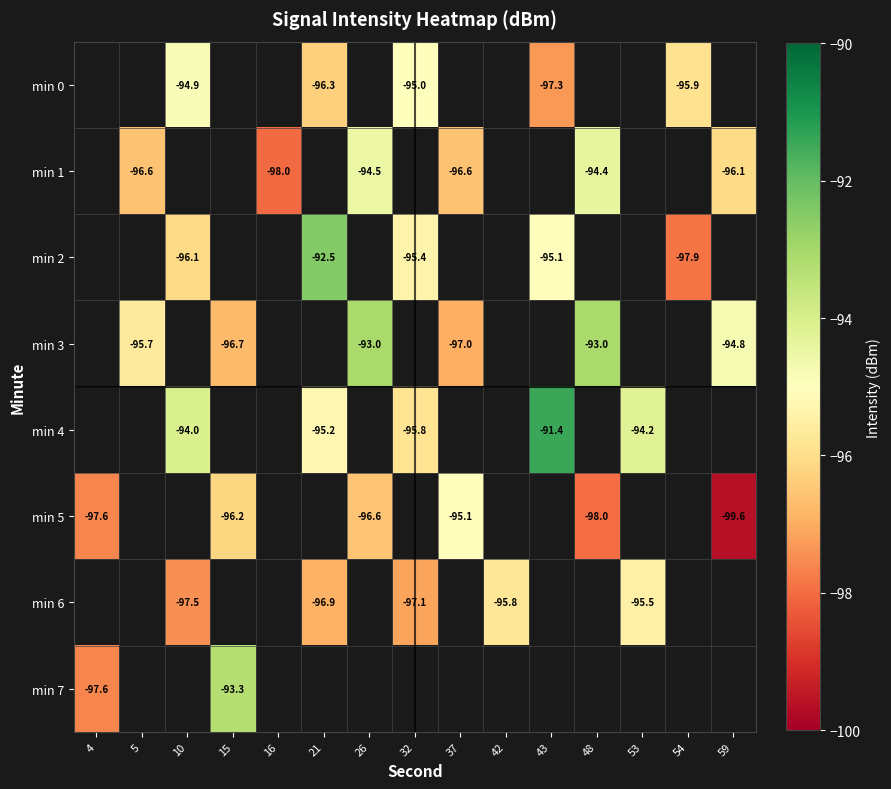

Count the number of categories in the chart.

15